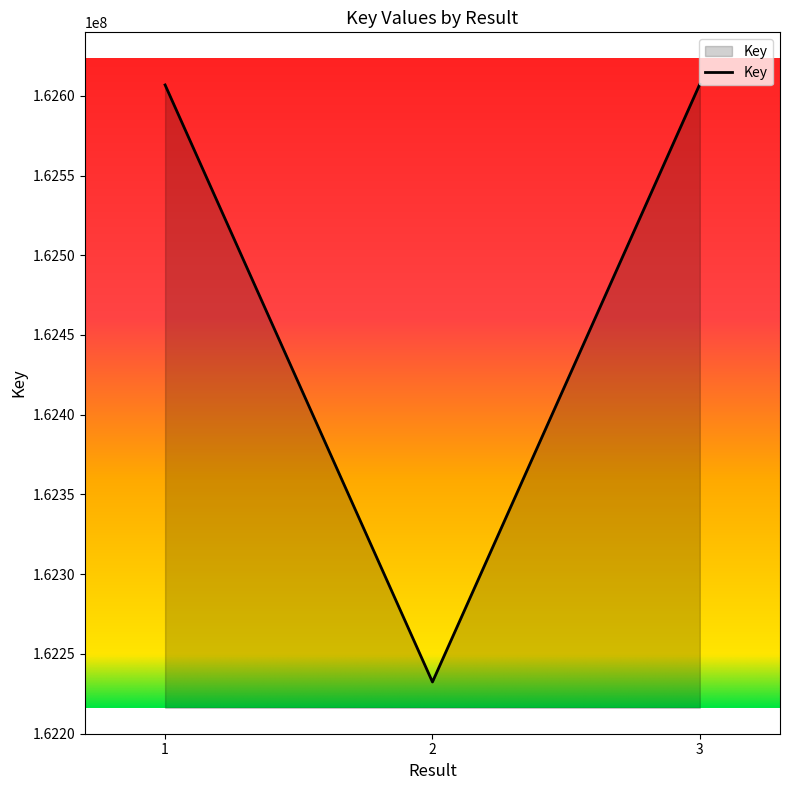

Which has a higher value, 1 or 2?

1